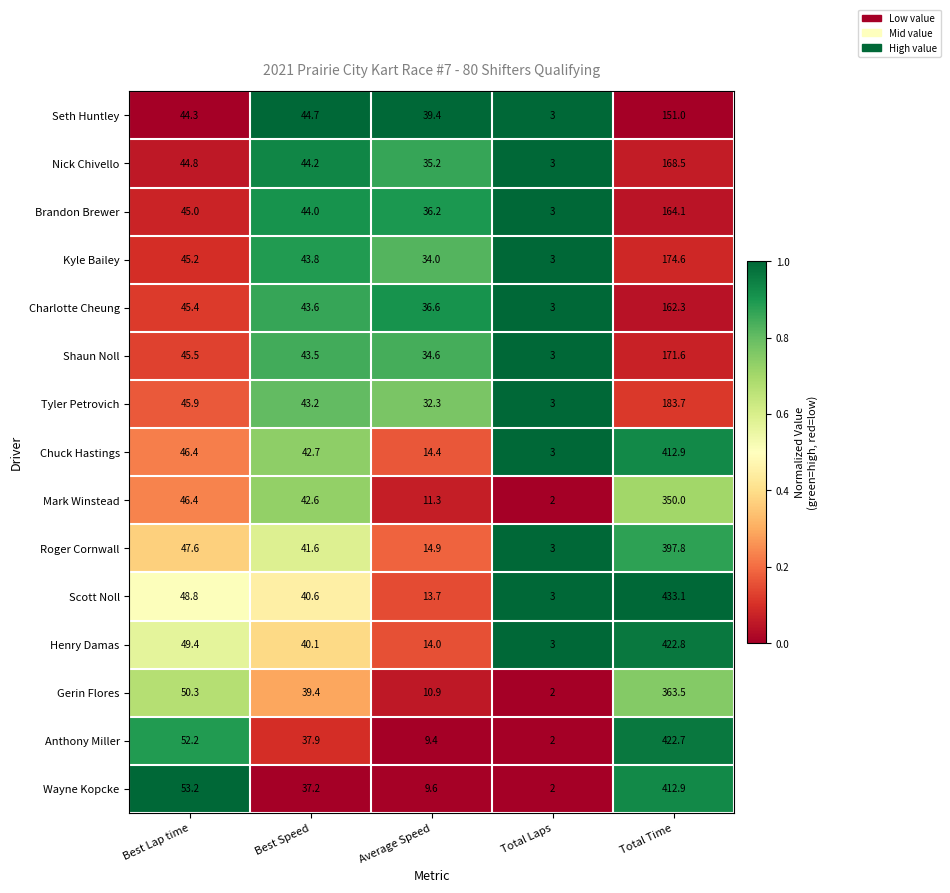

What is the difference between the Seth Huntley values at Best Speed and Average Speed?

5.3